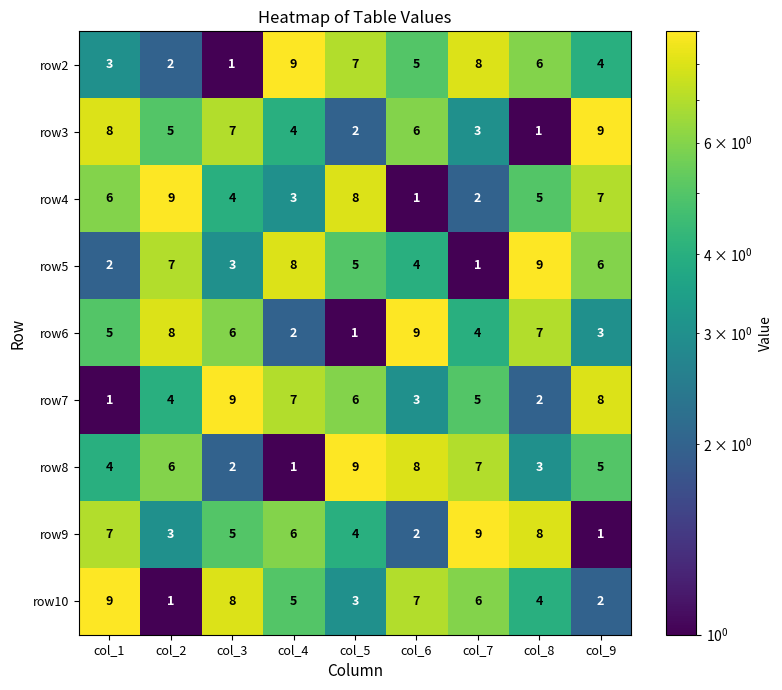

At which label is row10 closest to 5?

col_4